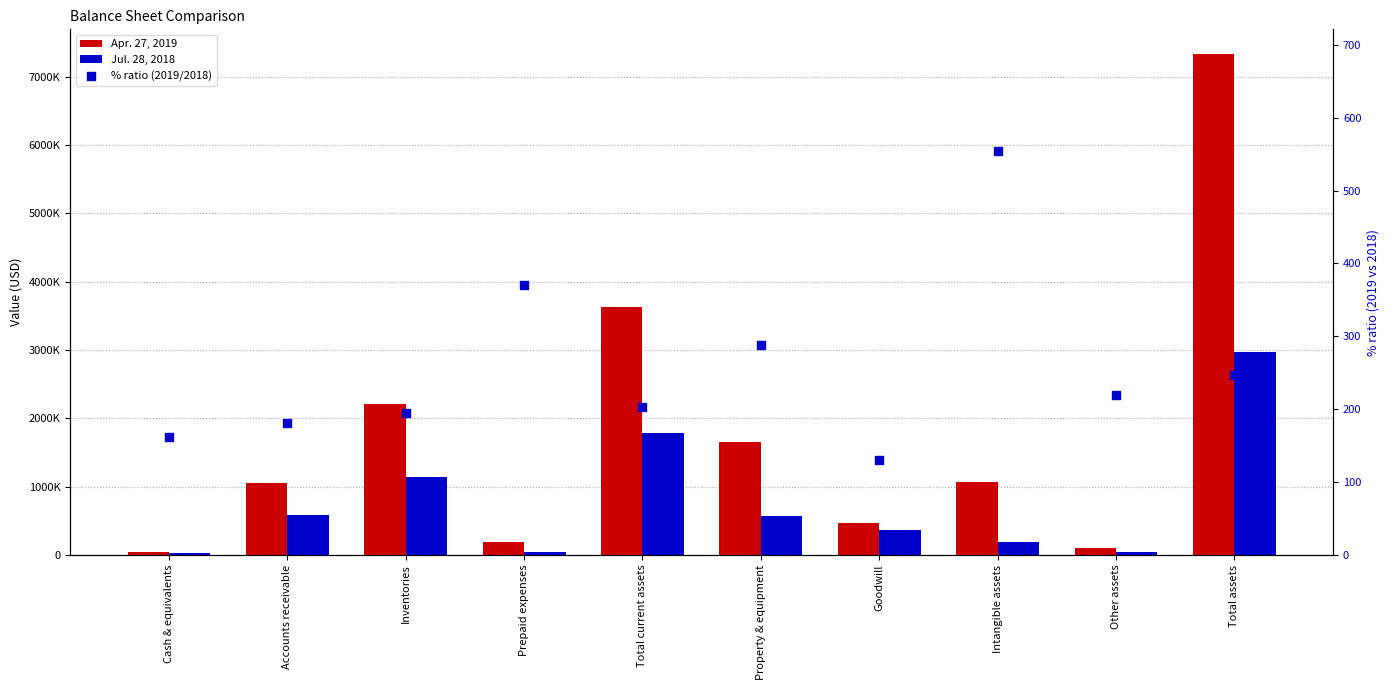

Which series contains the highest Y value?

Apr. 27, 2019